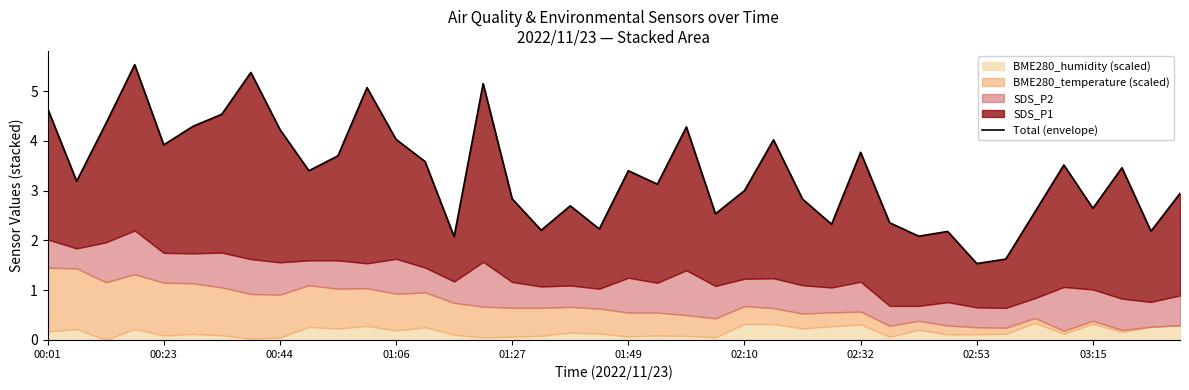

How many points are higher than both their immediate neighbors (excluding endpoints)?

12